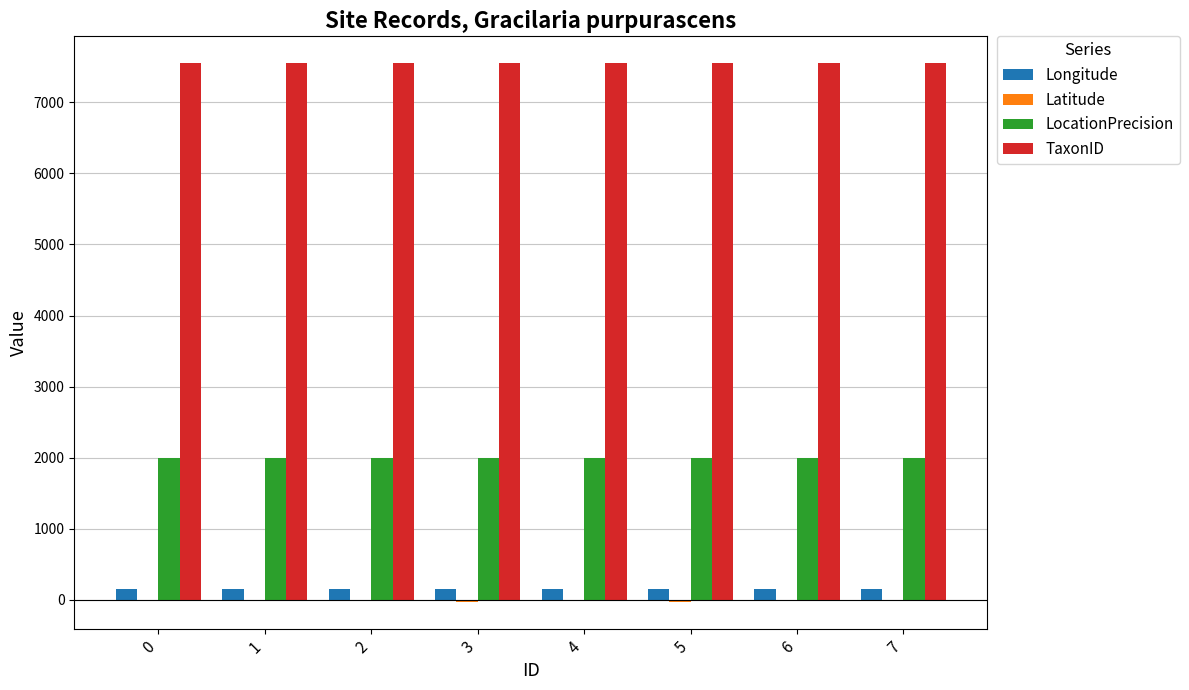

What is the approximate value of Longitude at 2?

148.3